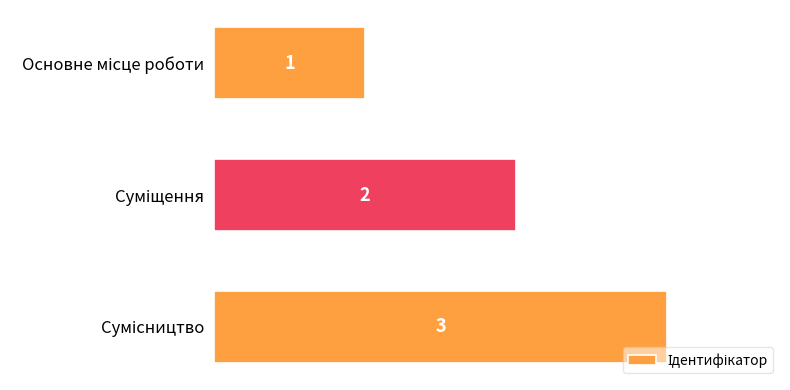

What is the maximum value shown in the chart?

3